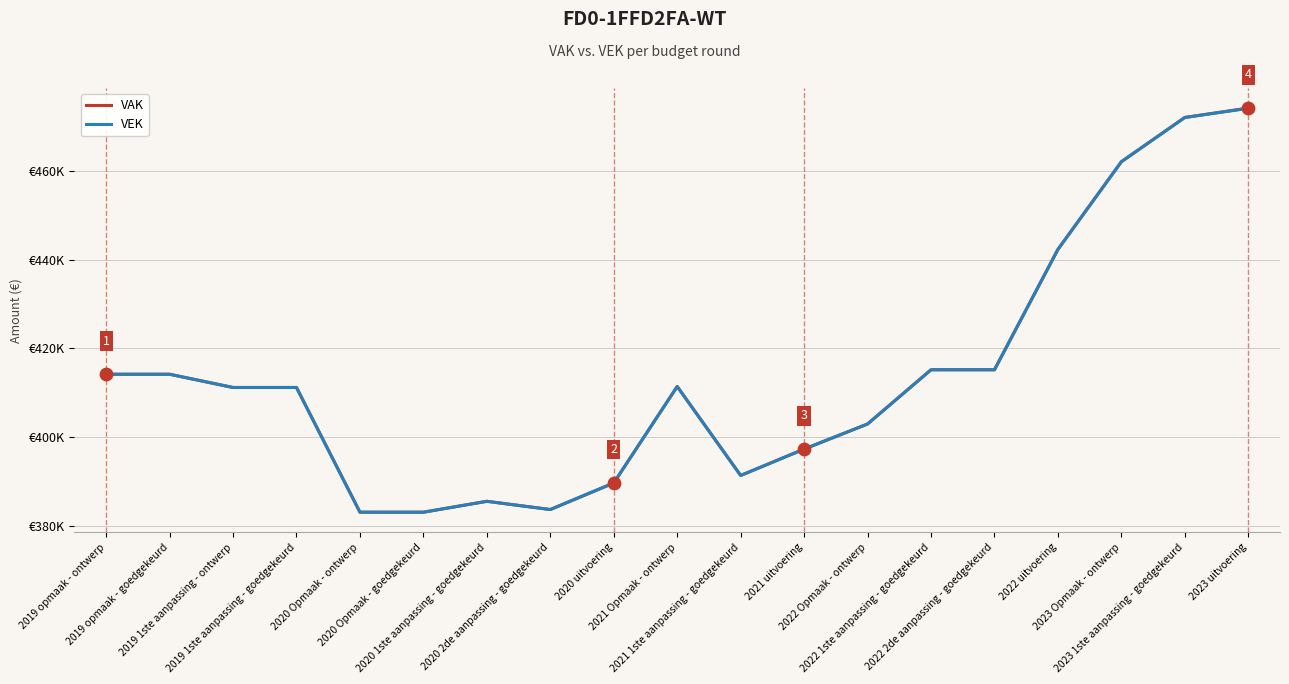

Which series contains the highest Y value?

VAK